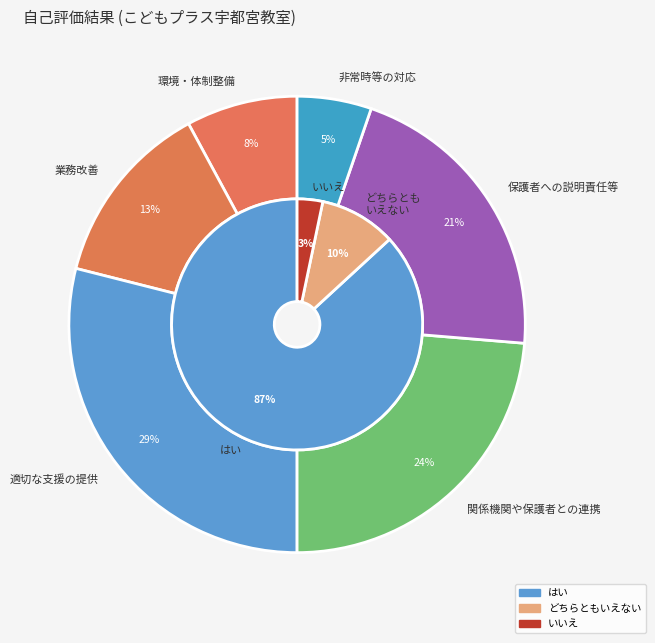

Which series has the widest spread of values?

はい